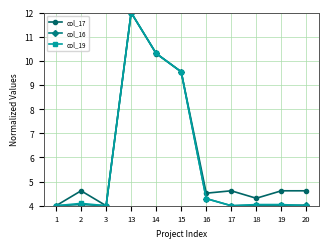

What is the spread (max minus min) of values at 18?

0.3